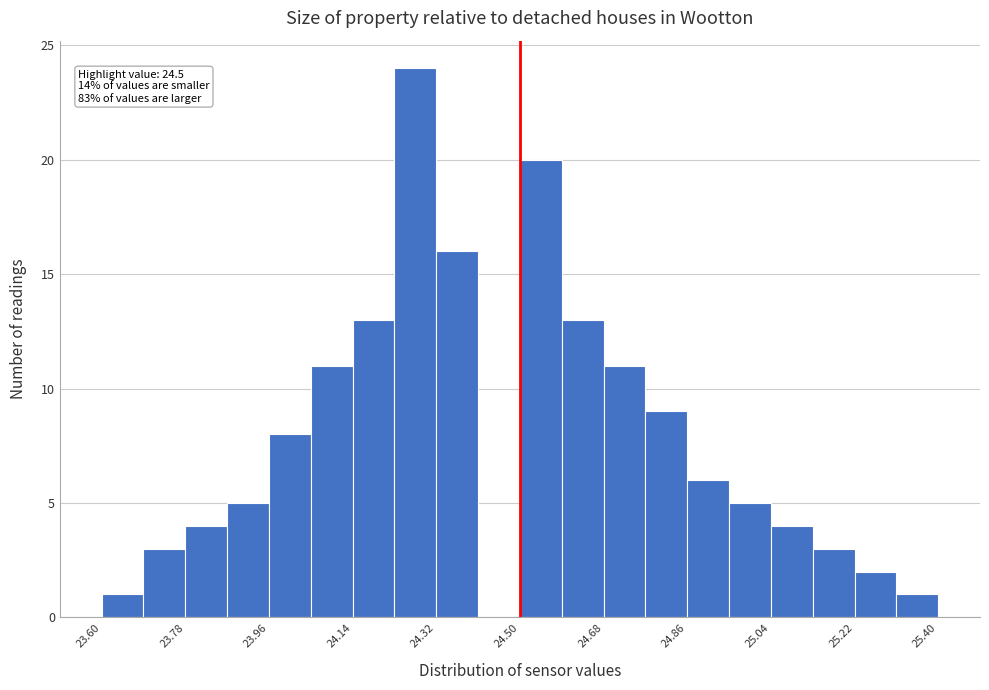

Which range on the x-axis has the tallest bar?

24.23 to 24.32